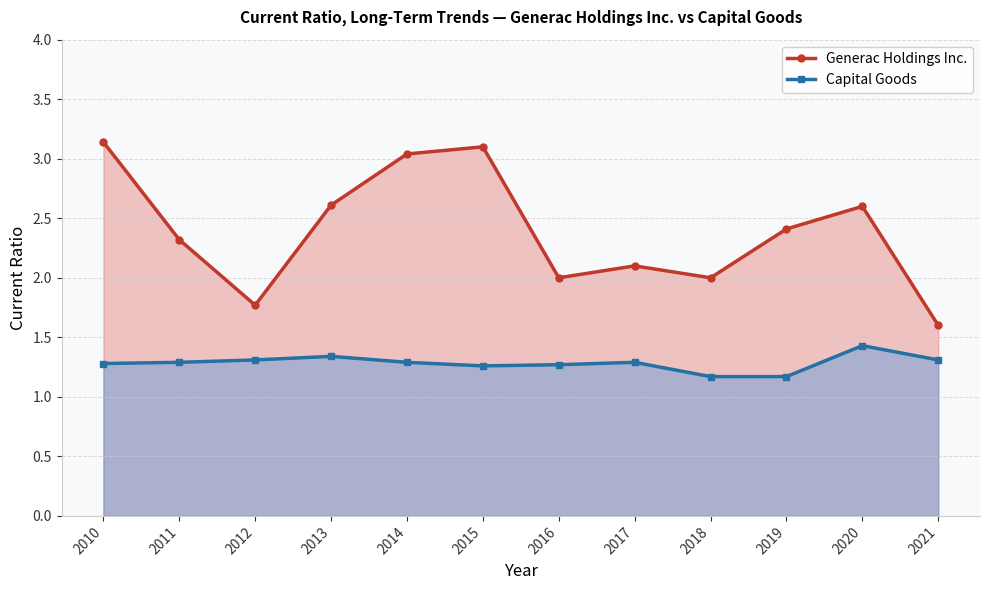

Where is the first local maximum for Generac Holdings Inc.?

2015